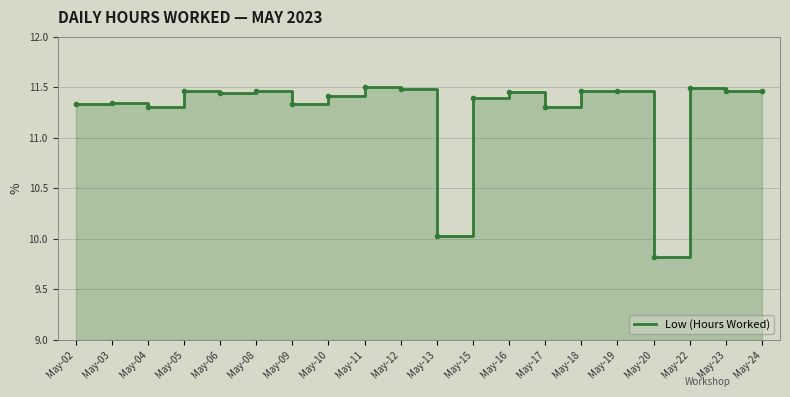

Where is the first local maximum?

May-03